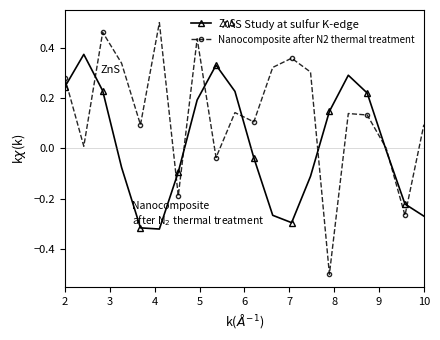

How many series are shown in this chart?

2